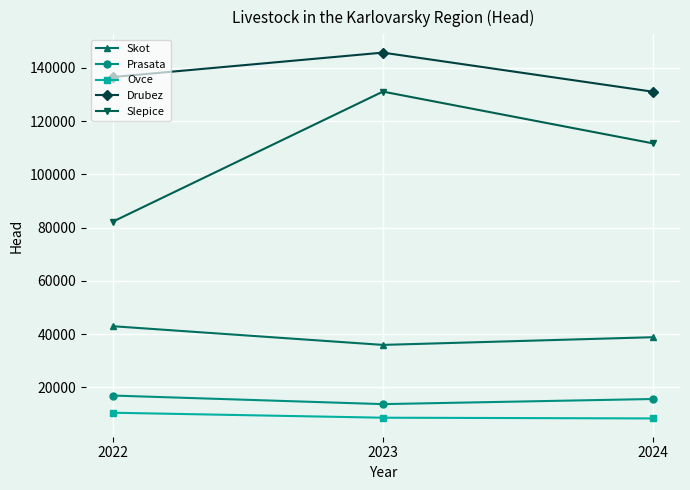

Count the number of categories in the chart.

3